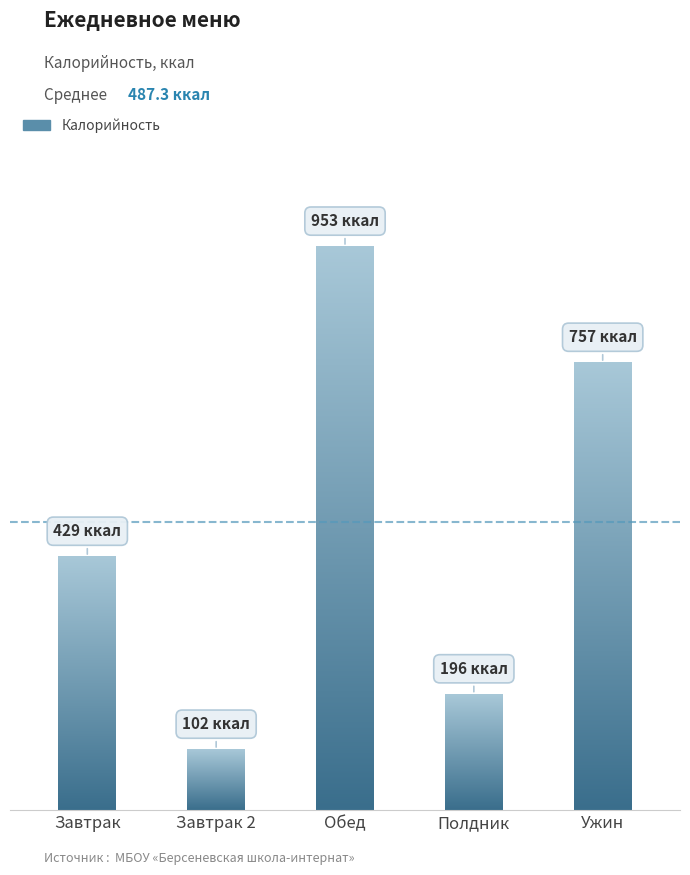

How many data points are less than 428?

2